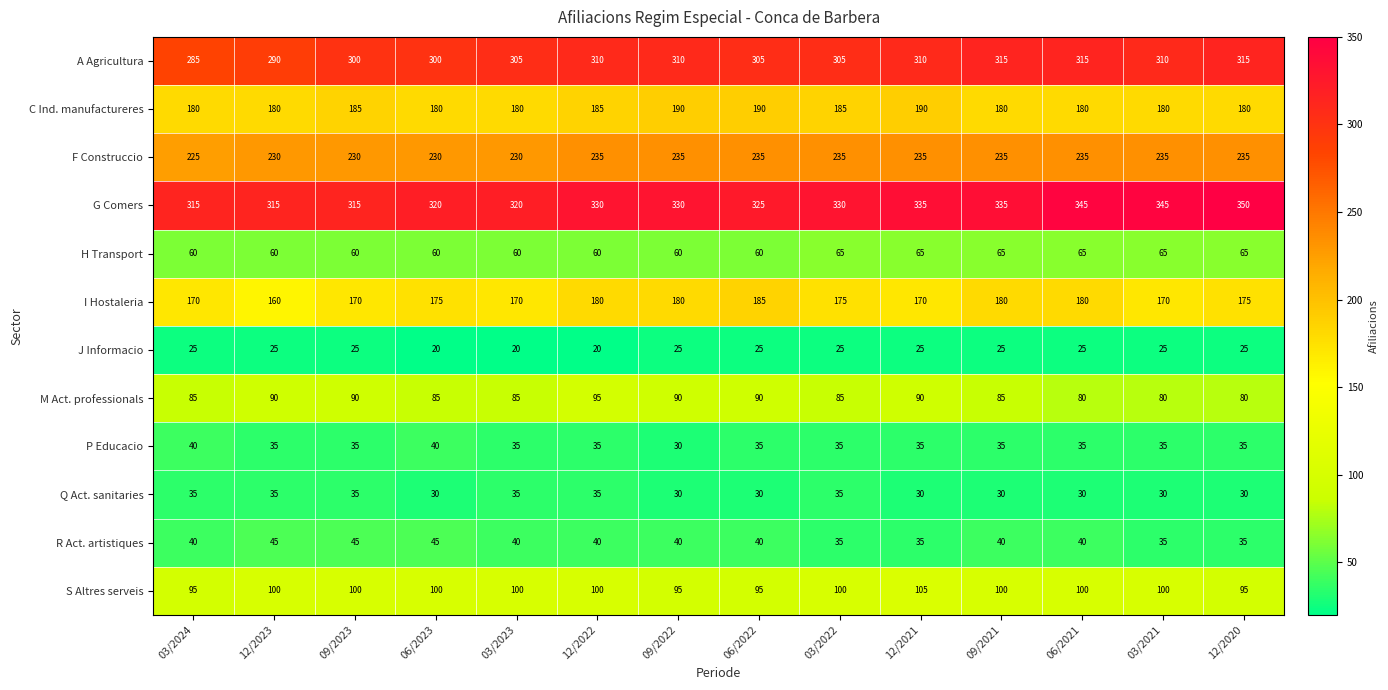

Count the number of categories in the chart.

14